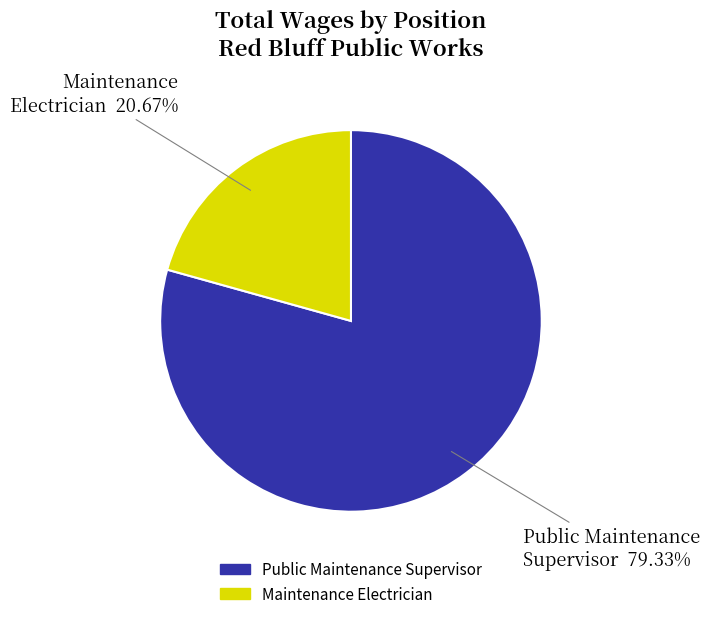

Is it true that Public Maintenance Supervisor is 91% of the pie?

False